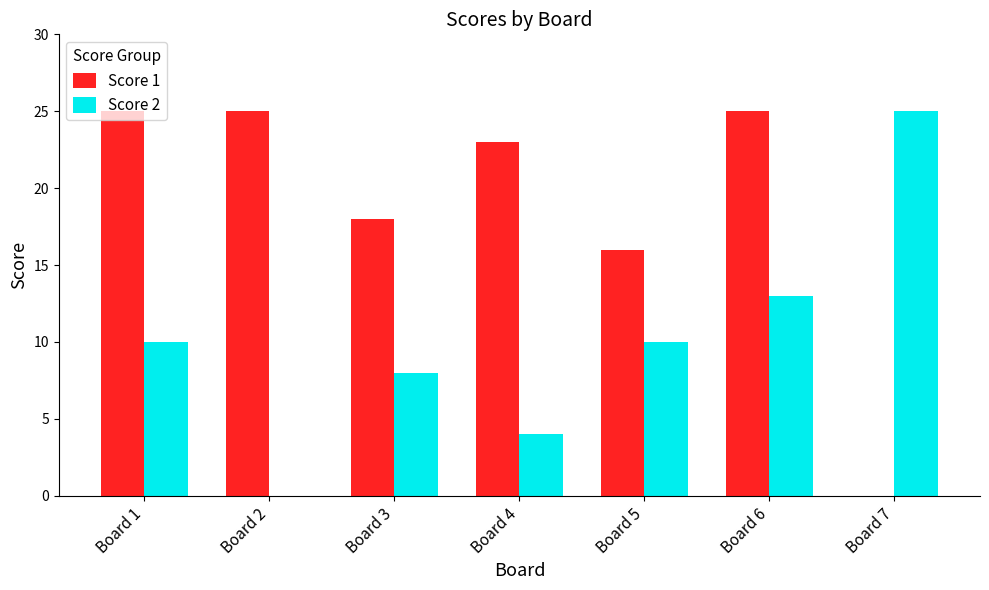

Count the Score 2 values in the range 4 to 13.

5